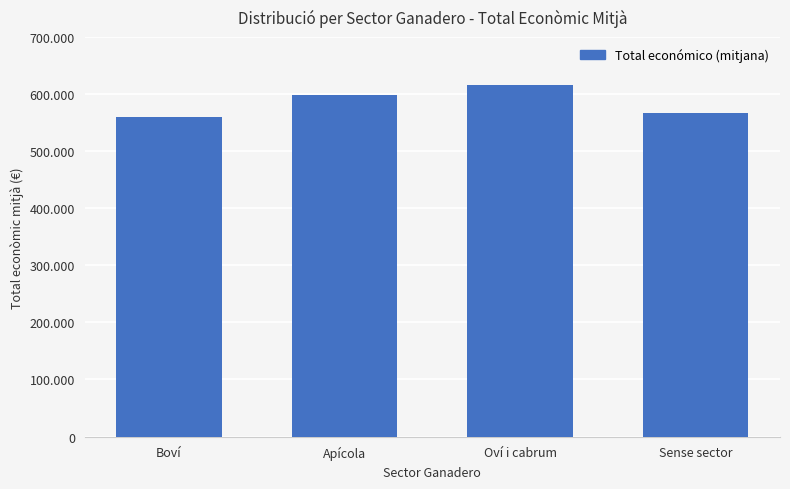

List the labels in order of value, largest first.

Oví i cabrum, Apícola, Sense sector, Boví